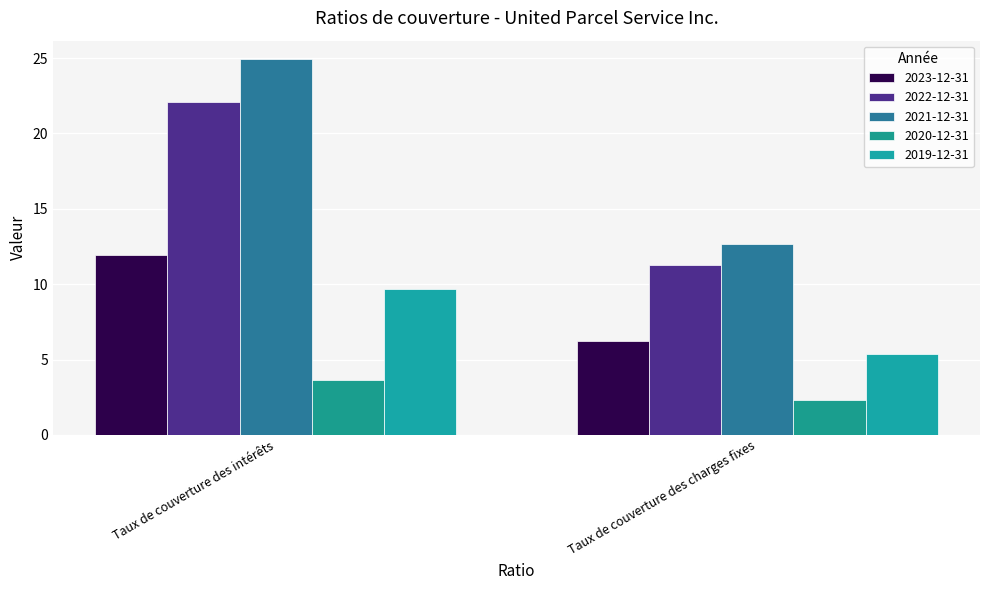

What is the sum of all 2022-12-31 values?

33.4